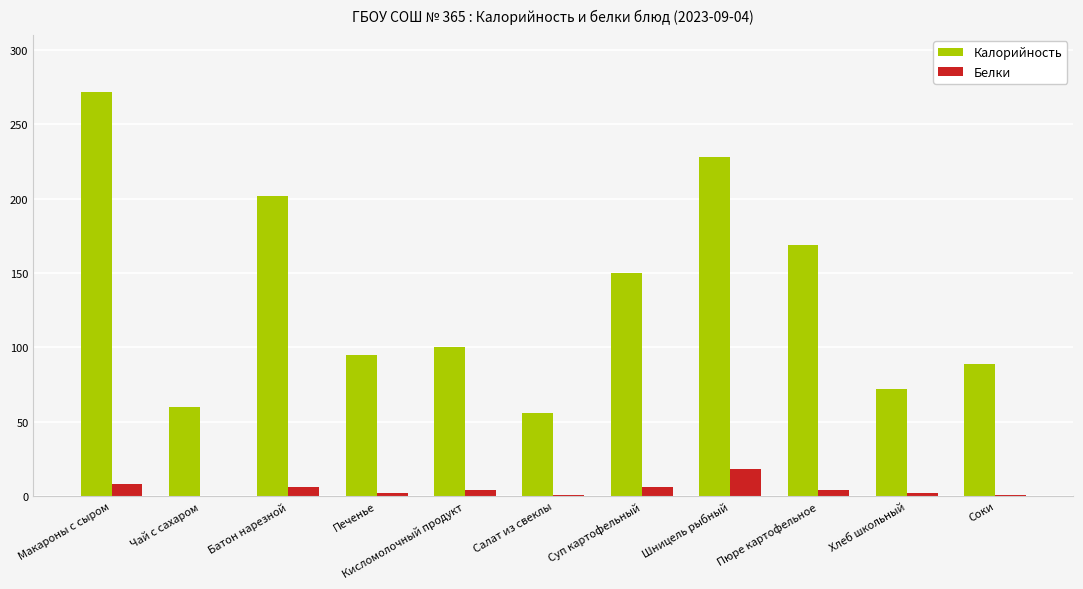

Where does the Калорийность series first go above 100?

Макароны с сыром